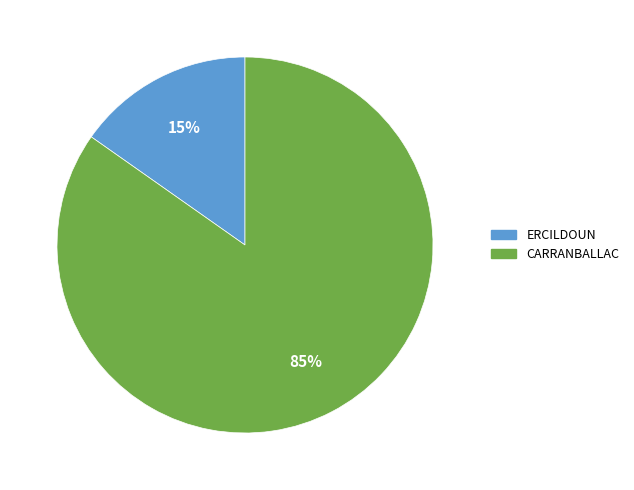

The CARRANBALLAC slice represents 85% of the pie. True or false?

True